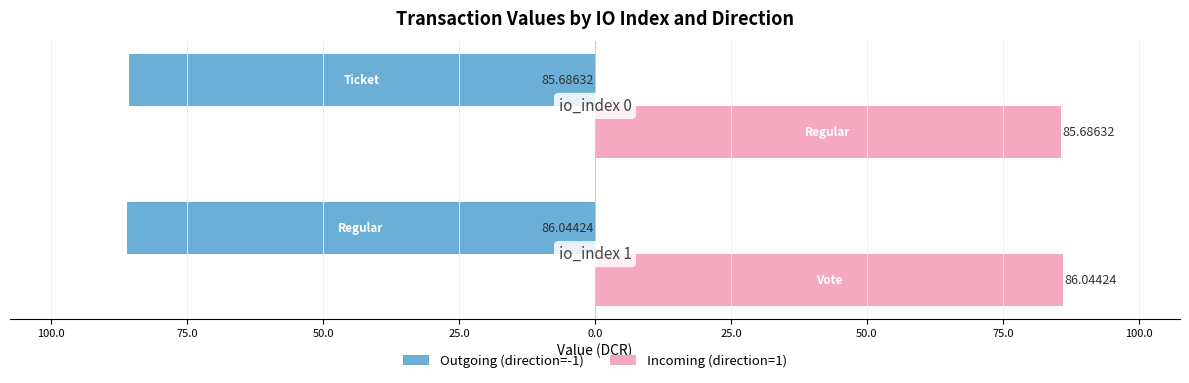

Count the Outgoing (direction=-1) values in the range -86 to -85.

1